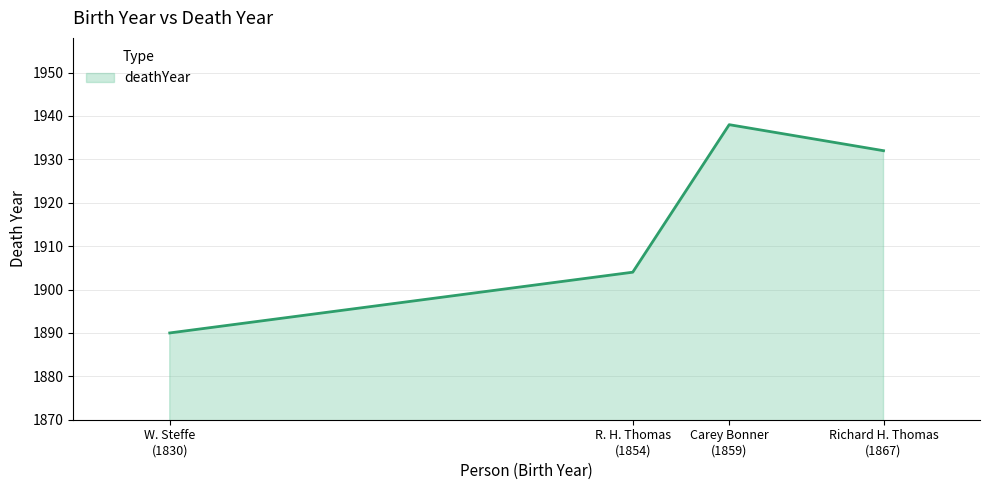

What is the minimum value shown in the chart?

1890